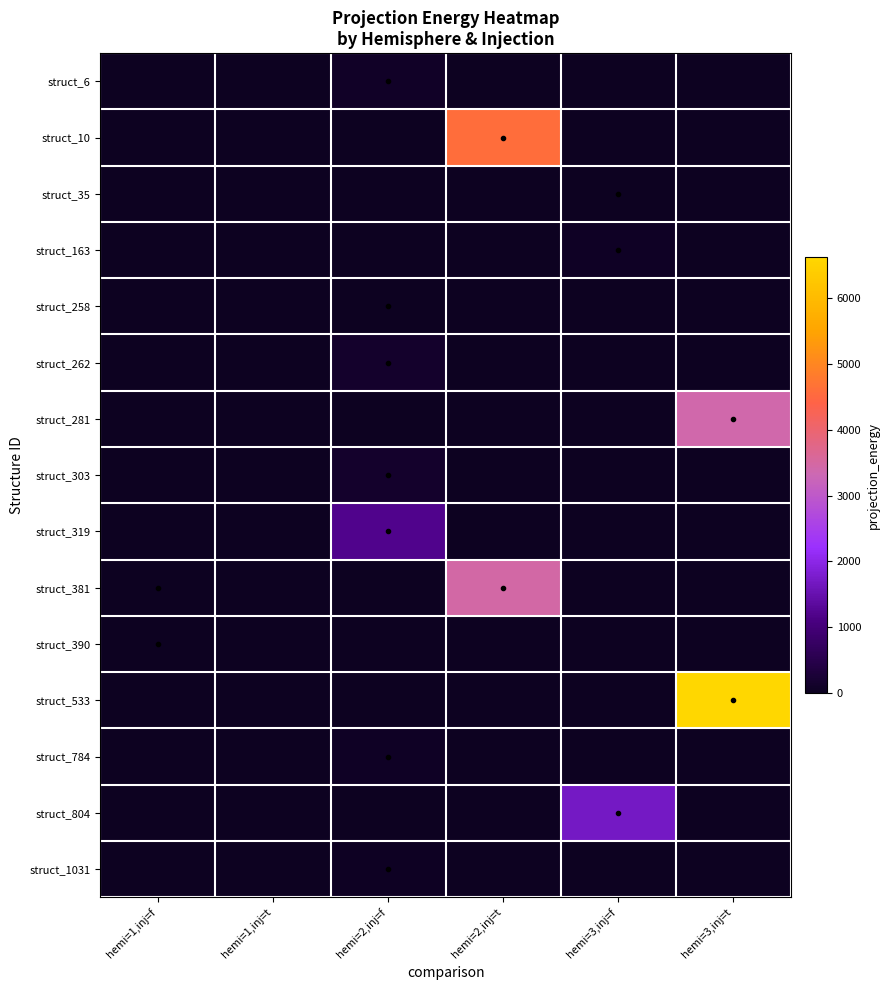

At hemi=1,inj=f, list the series in order from smallest to largest.

struct_6, struct_10, struct_35, struct_163, struct_258, struct_262, struct_281, struct_303, struct_319, struct_533, struct_784, struct_804, struct_1031, struct_381, struct_390